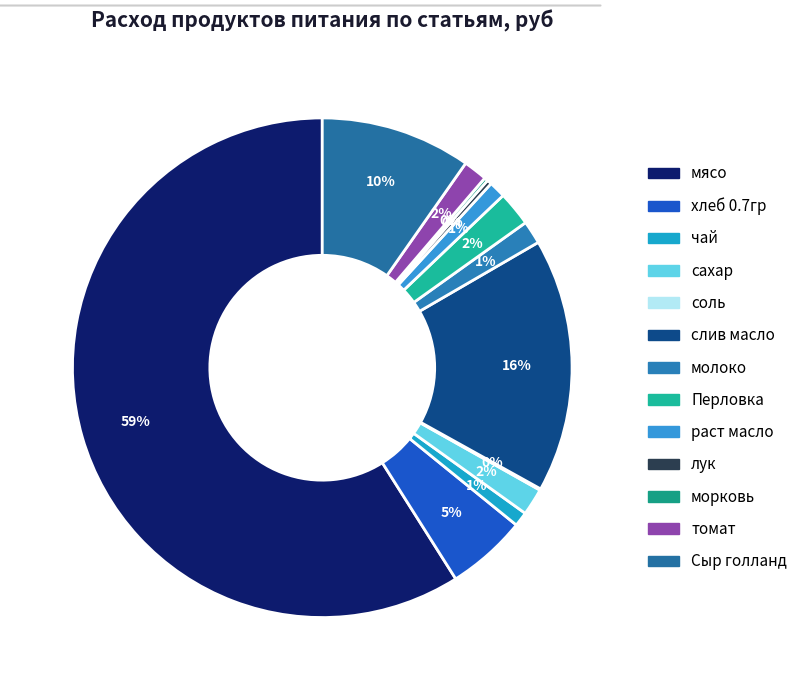

How many slices are in this pie chart?

13